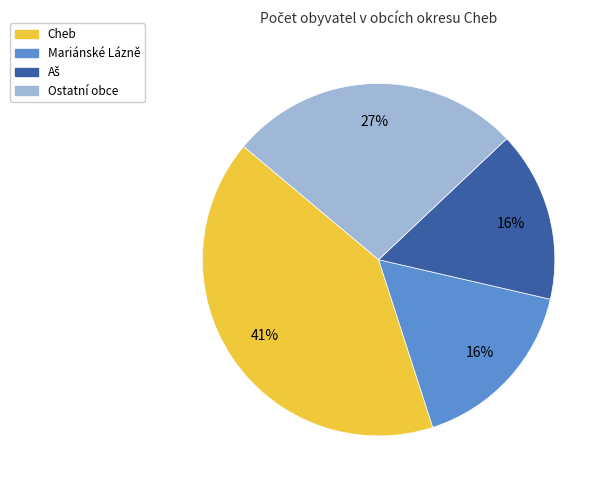

Is there a majority slice in this chart?

No